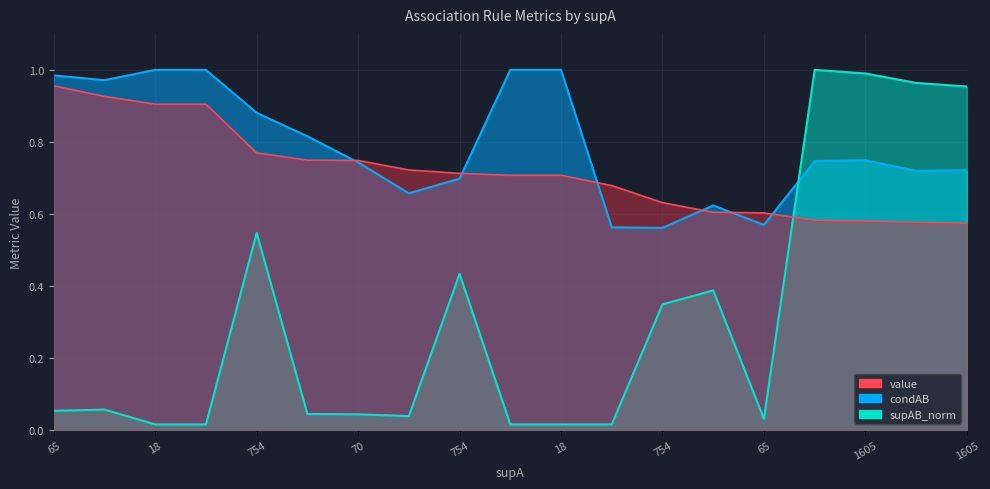

Which category has the lowest value in the supAB_norm series?

18